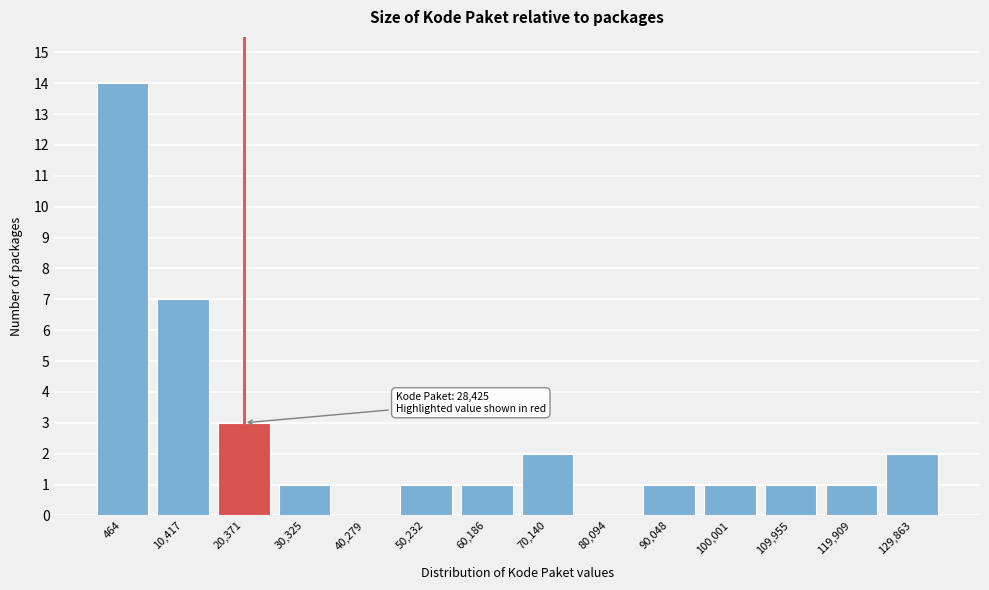

Reading right to left, transcribe all the data shown in this chart.

129,863=2	119,909=1	109,955=1	100,001=1	90,048=1	80,094=0	70,140=2	60,186=1	50,232=1	40,279=0	30,325=1	20,371=3	10,417=7	464=14